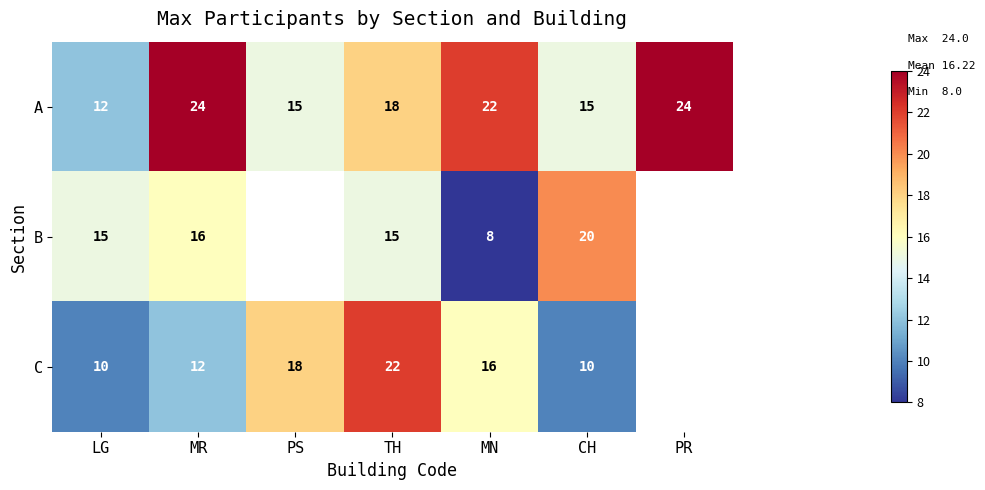

Is the value of A at PR greater than the value of C at CH?

Yes